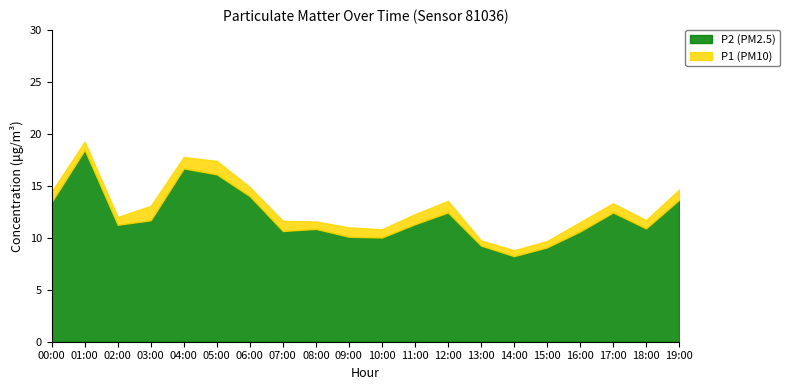

Where is P2 (PM2.5) nearest to the value 13?

00:00